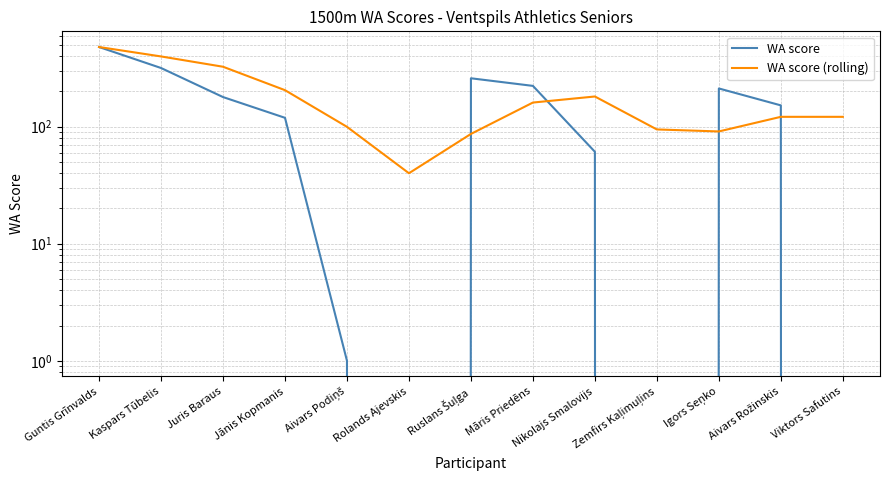

In WA score (rolling), how many points are lower than both neighbors (excluding endpoints)?

2